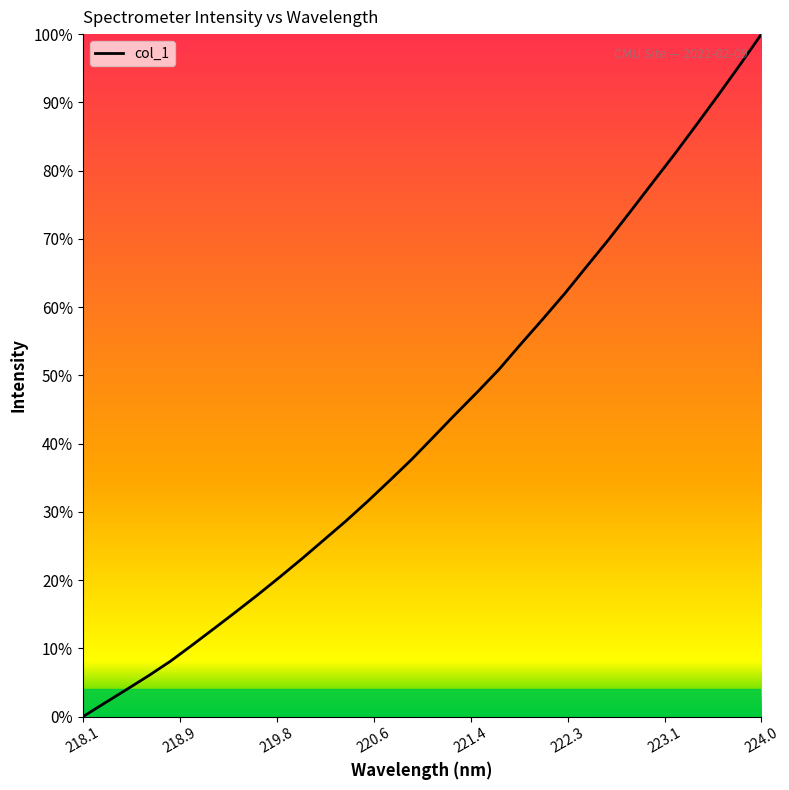

What is the greatest value displayed?

100.0